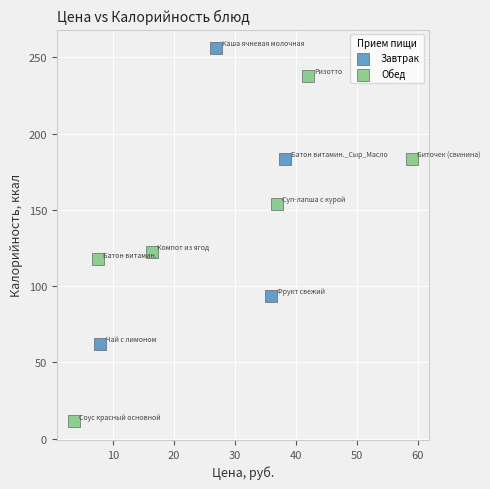

Which series has the largest Y range (max minus min)?

Обед